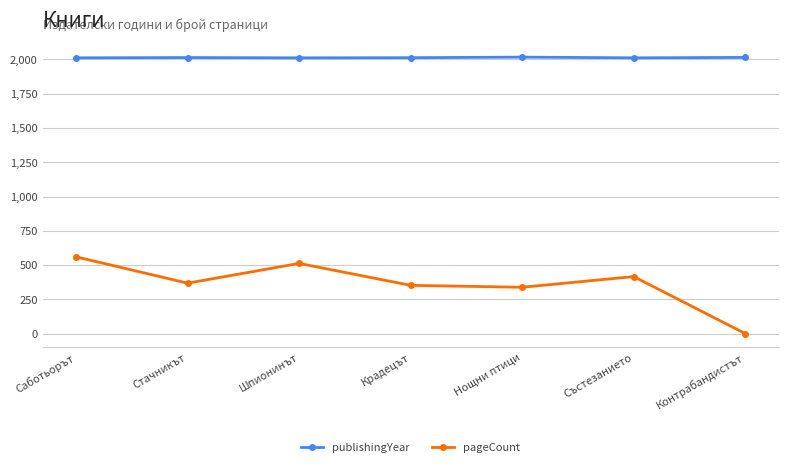

How many values in pageCount are above zero?

6